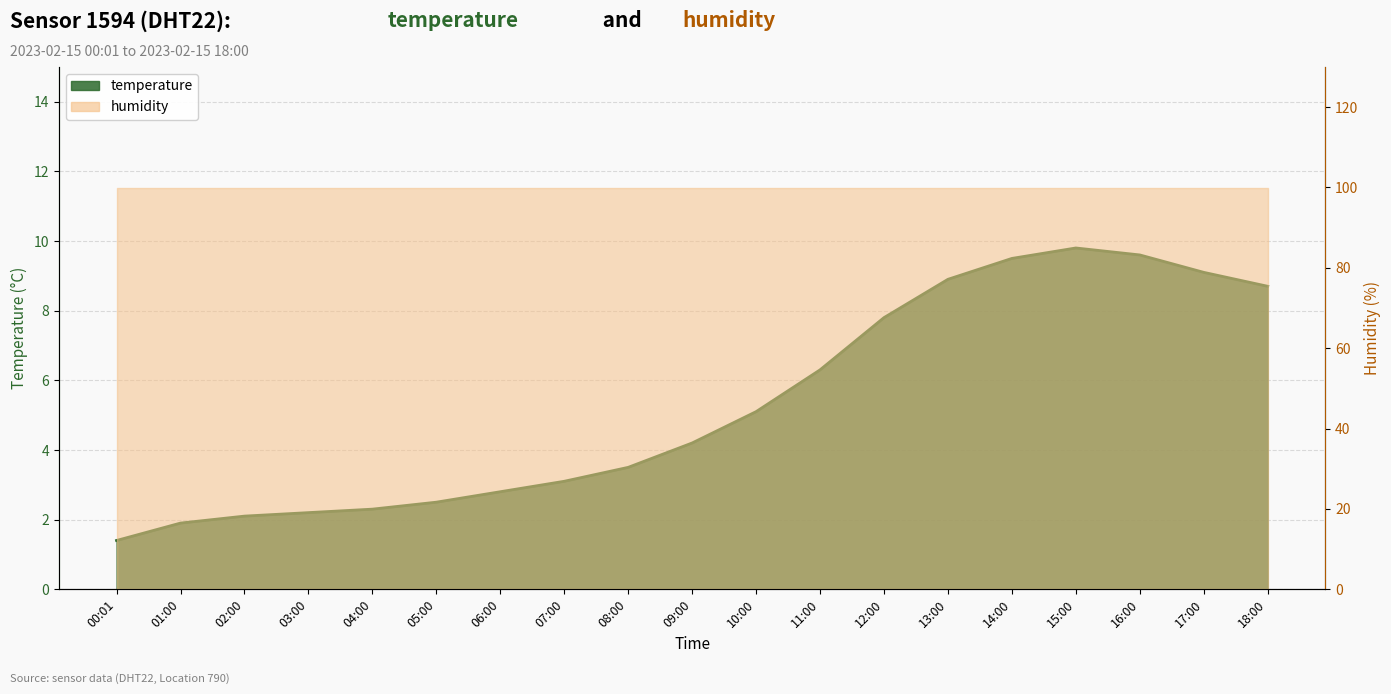

What position from the left is 05:00?

6